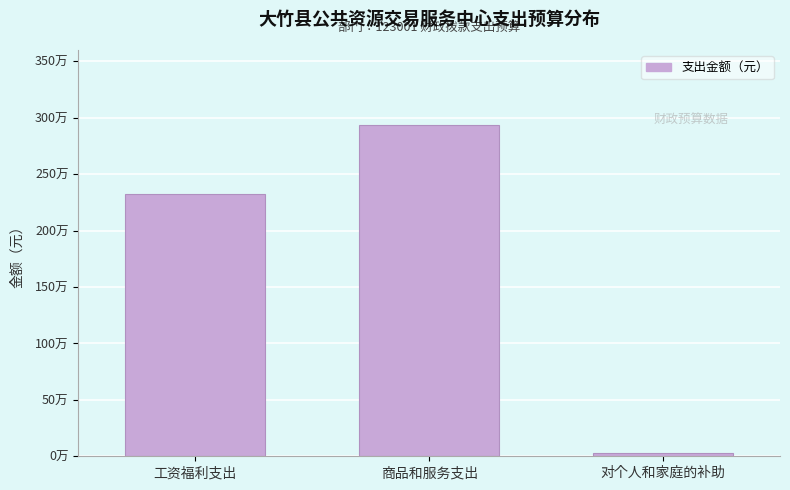

Does the chart contain any negative values?

No